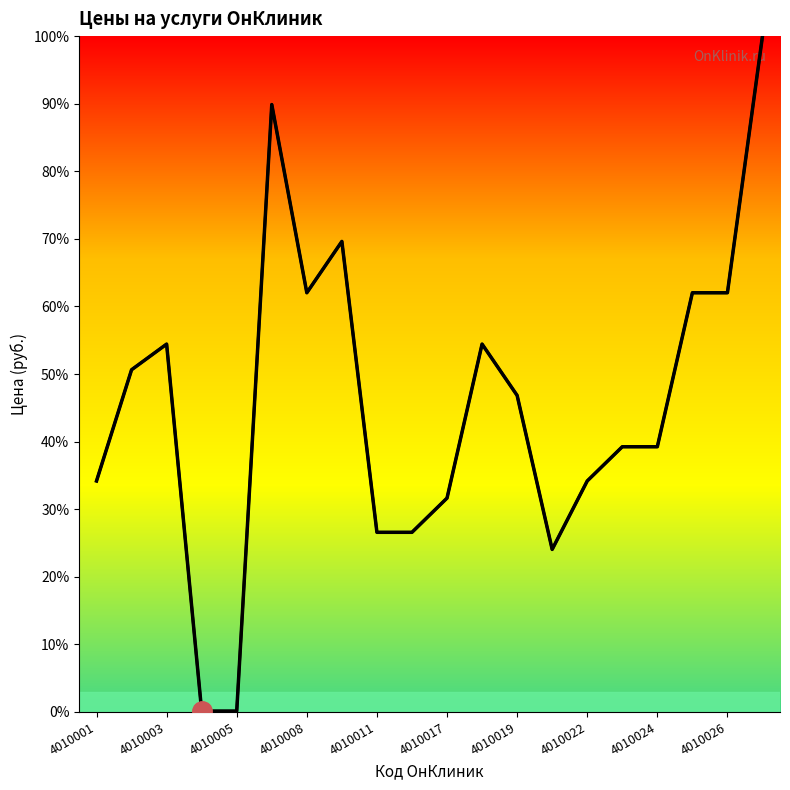

Between 13 and 4010022, which is larger?

4010022